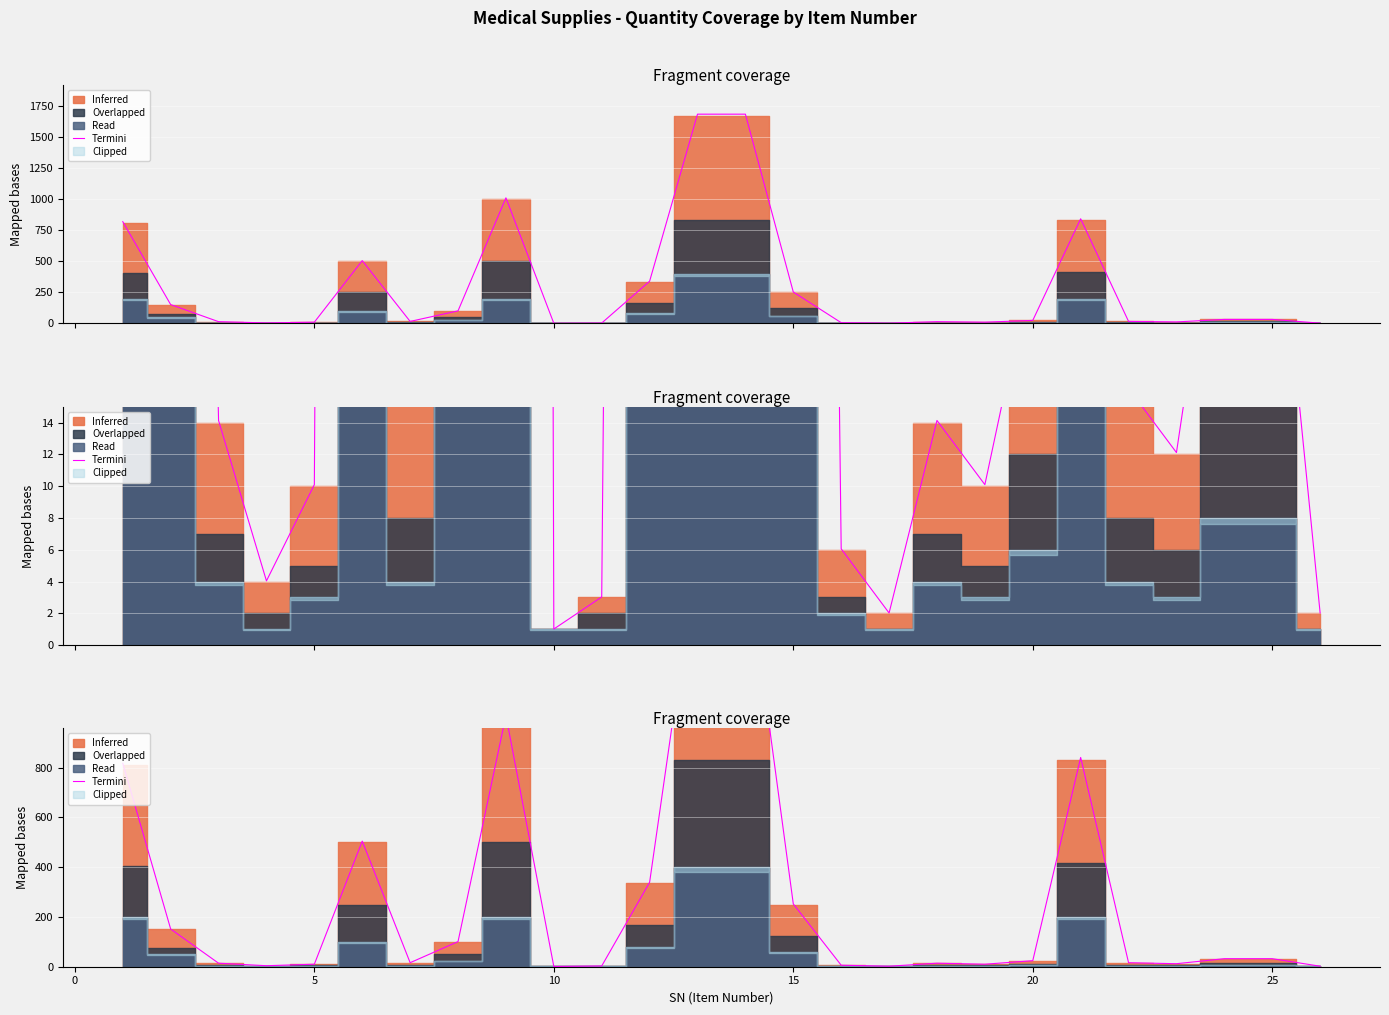

How many lines are shown in the chart?

1